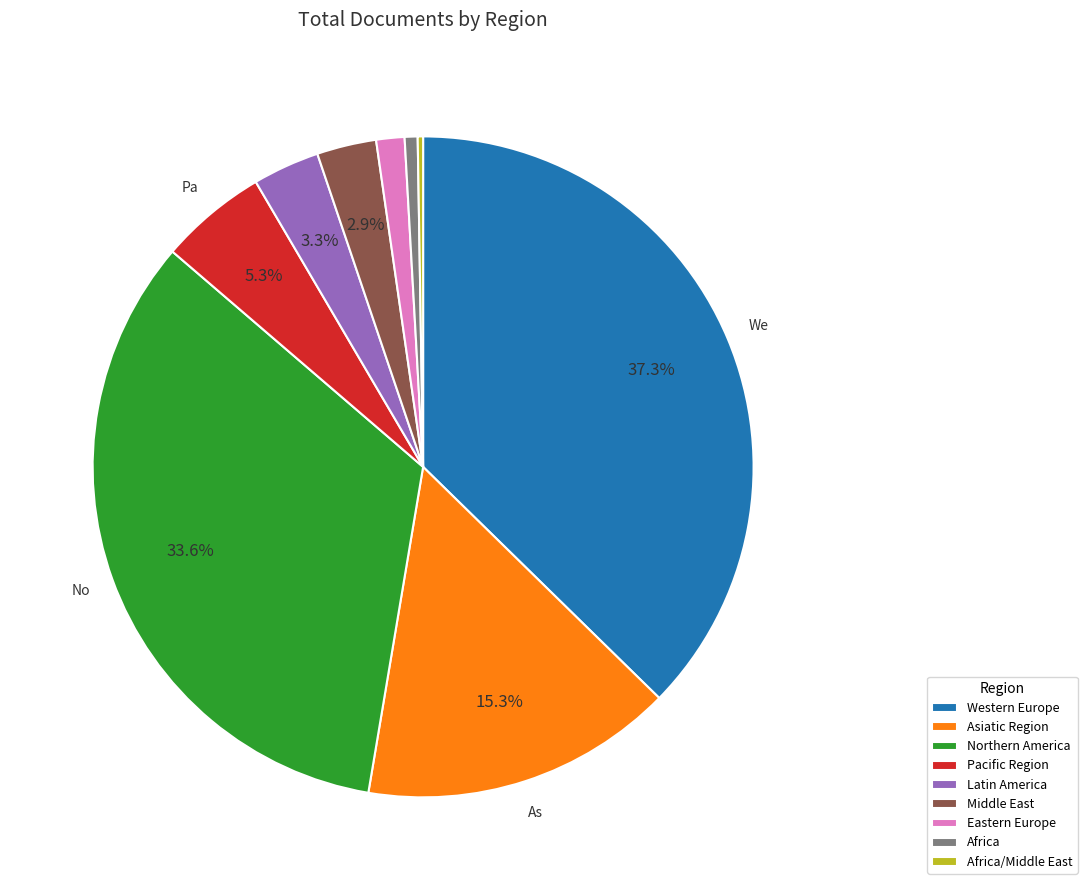

Which slice is the largest?

Western Europe